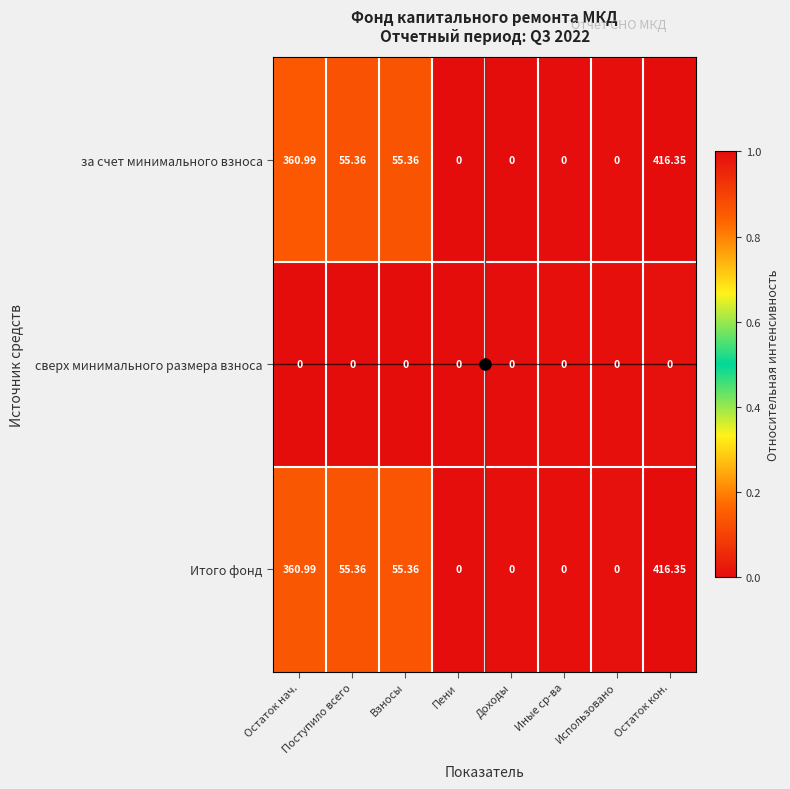

At which category is the sum across all series the highest?

Остаток кон.